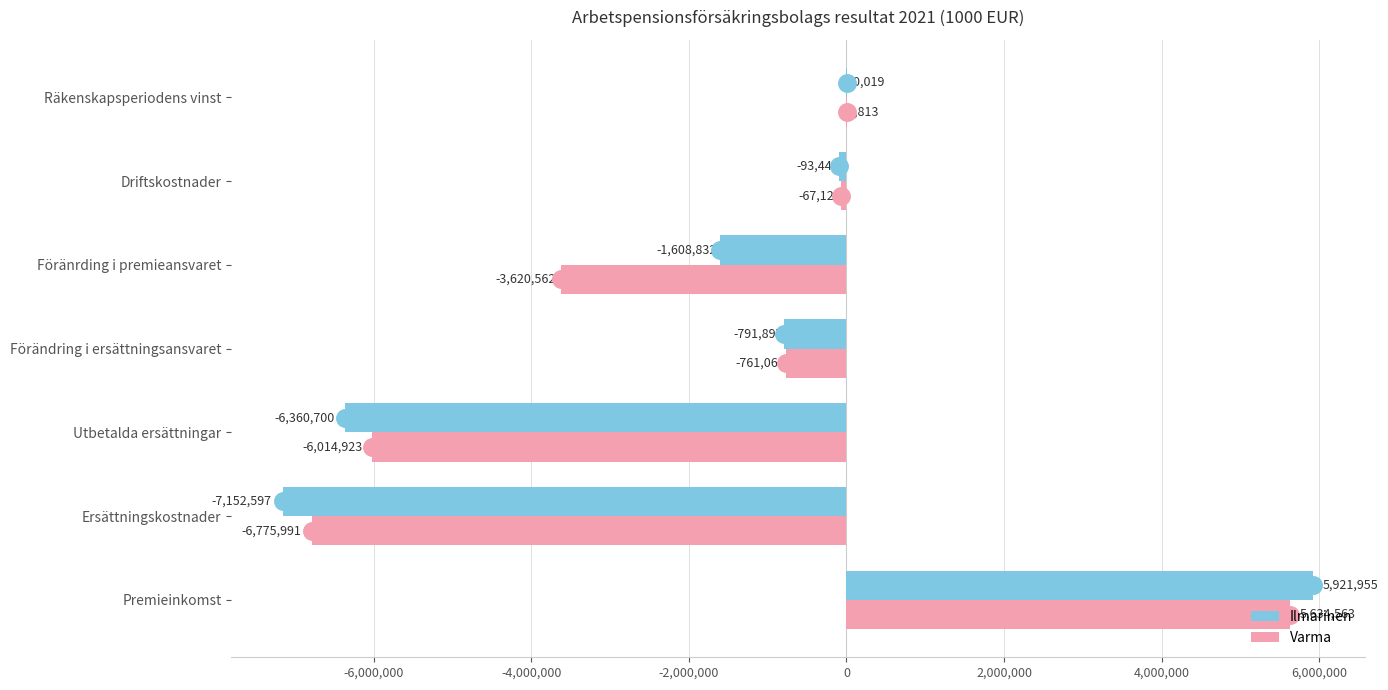

The Ilmarinen series shows -7152597.0 at Ersättningskostnader. True or false?

True